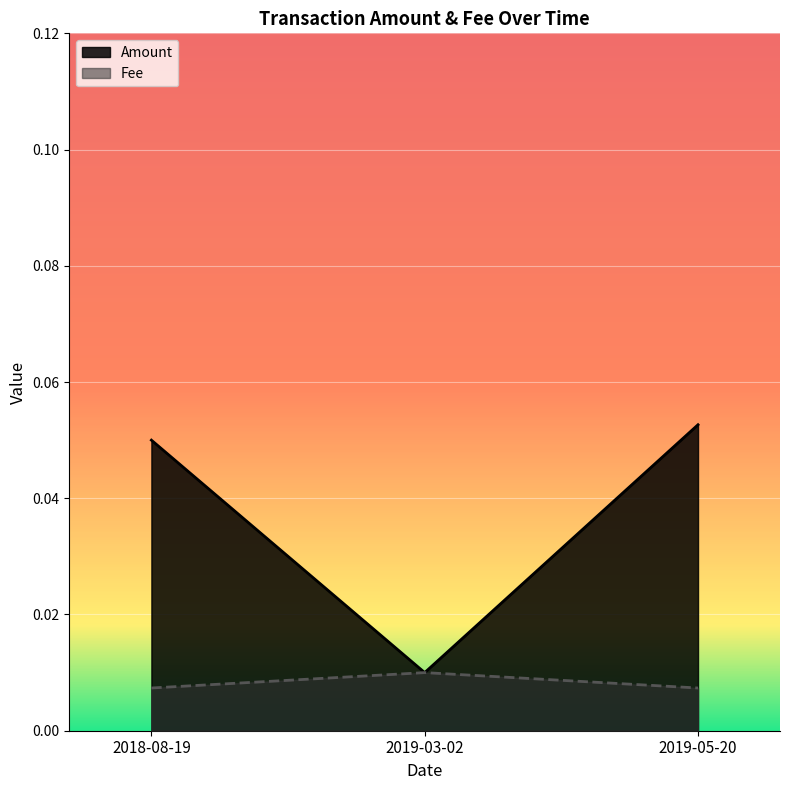

The value of Fee at 2019-05-20 is 0.0. True or false?

True